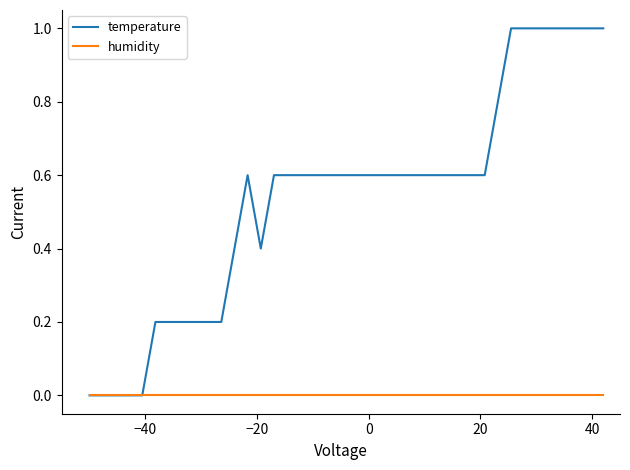

Which series has the largest total across all categories?

temperature